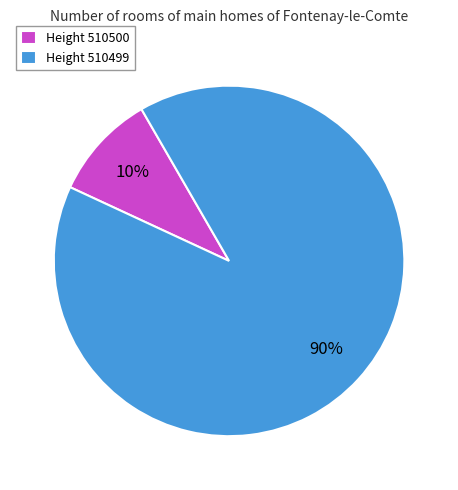

Which slice is the smallest?

Height 510500